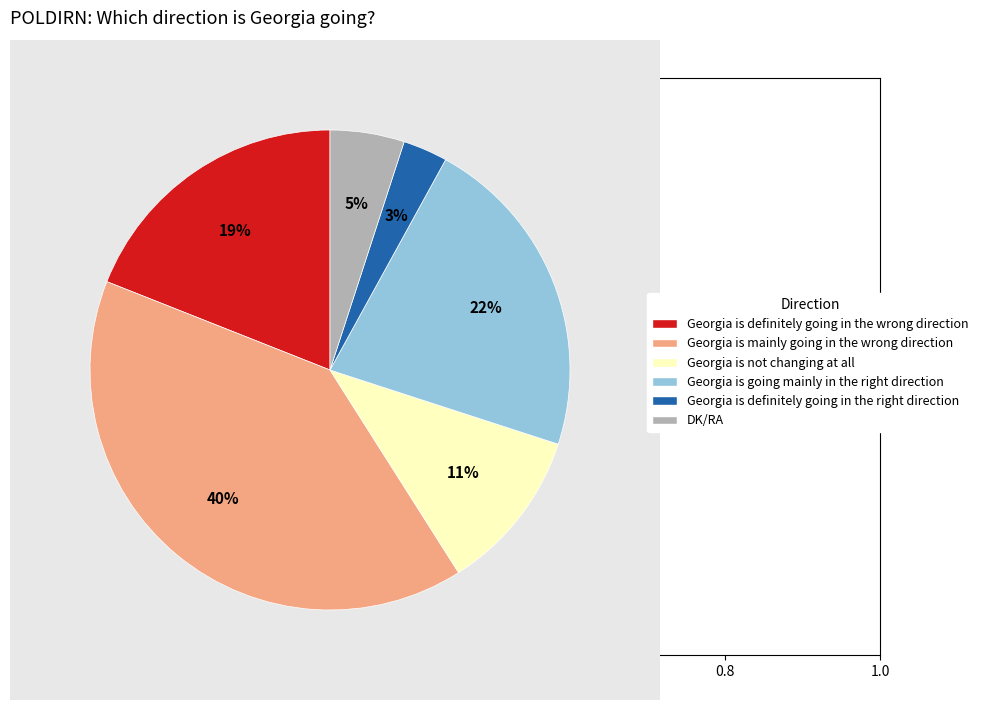

To the nearest percent, what is the difference between the largest and smallest slice percentages?

37%